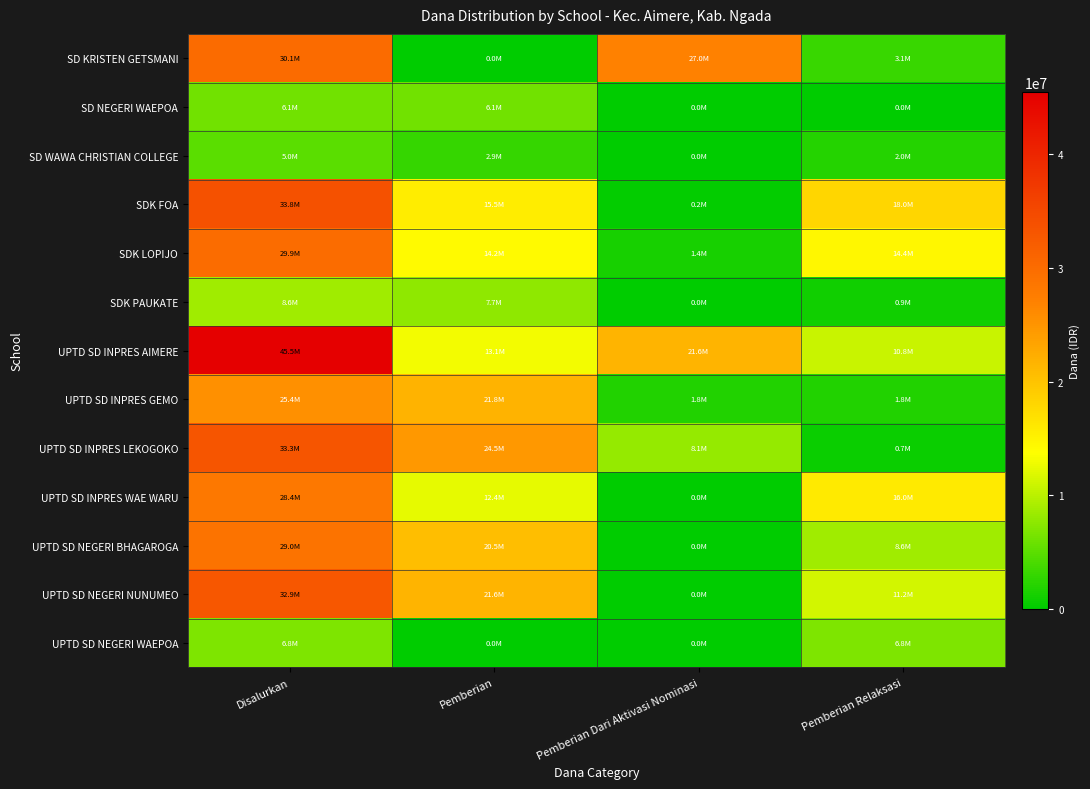

Rank the series by their maximum value, from lowest to highest.

SD WAWA CHRISTIAN COLLEGE, SD NEGERI WAEPOA, UPTD SD NEGERI WAEPOA, SDK PAUKATE, UPTD SD INPRES GEMO, UPTD SD INPRES WAE WARU, UPTD SD NEGERI BHAGAROGA, SDK LOPIJO, SD KRISTEN GETSMANI, UPTD SD NEGERI NUNUMEO, UPTD SD INPRES LEKOGOKO, SDK FOA, UPTD SD INPRES AIMERE